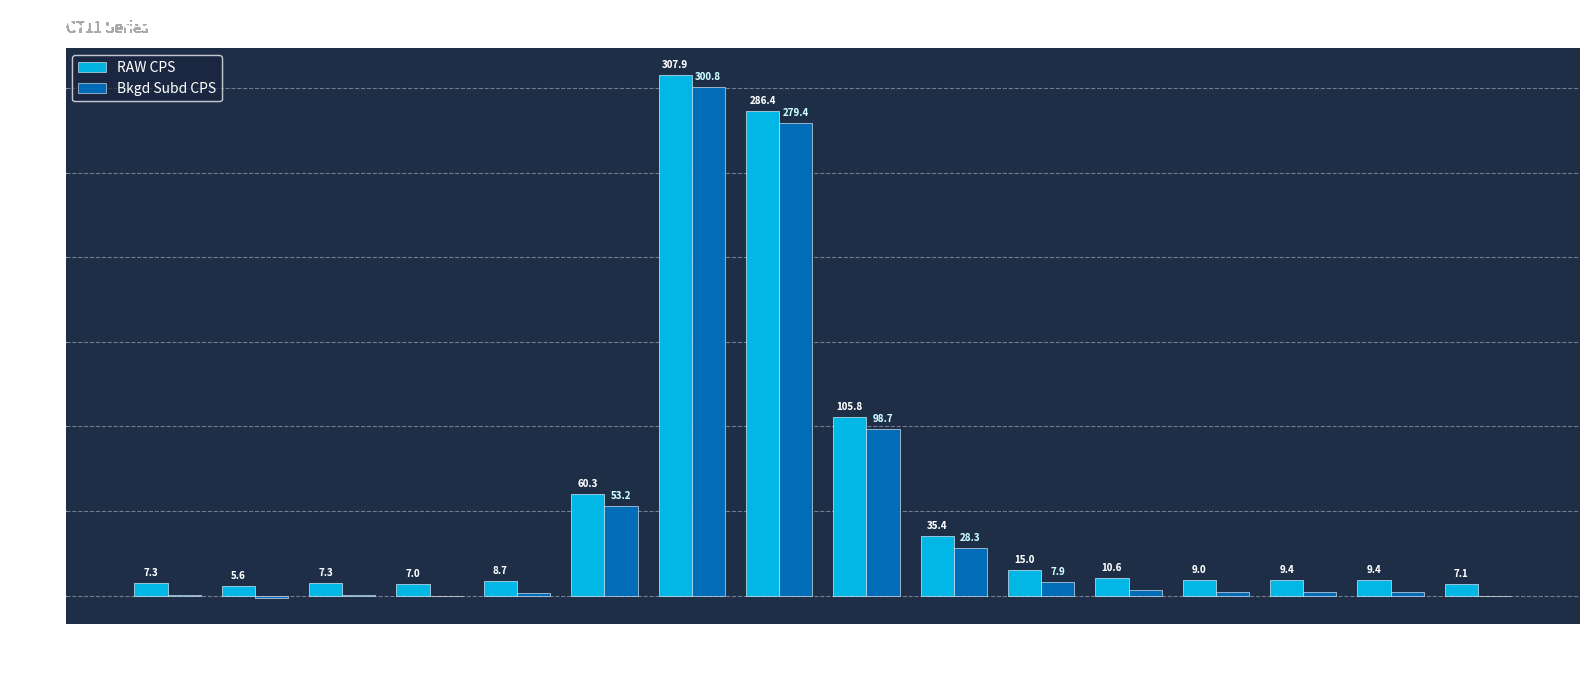

What is the sum of the Bkgd Subd CPS values at CT11 7 mL and CT11 8 mL?

580.2